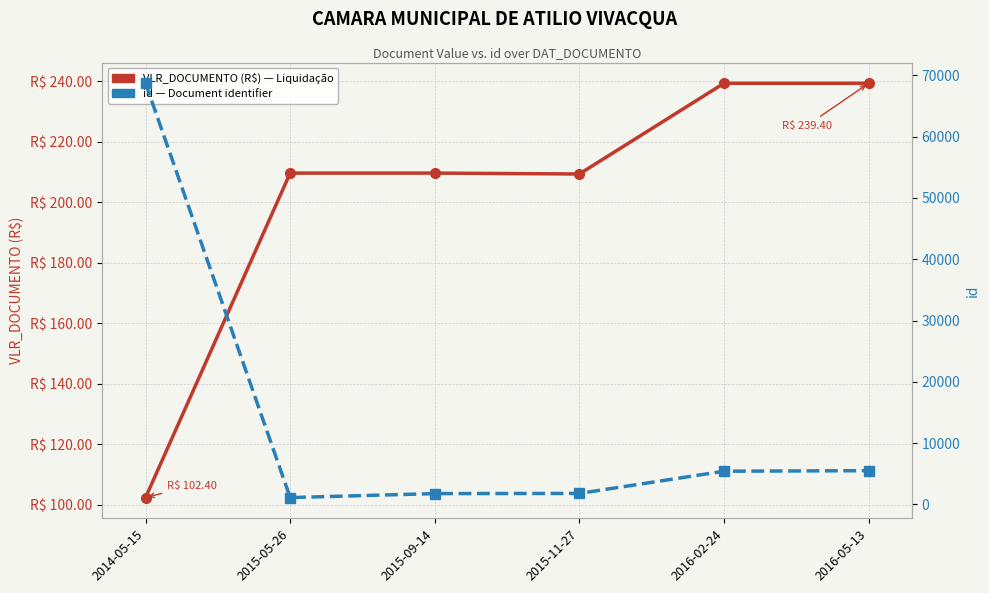

At 2015-09-14, list the series in order from smallest to largest.

VLR_DOCUMENTO (R$), id